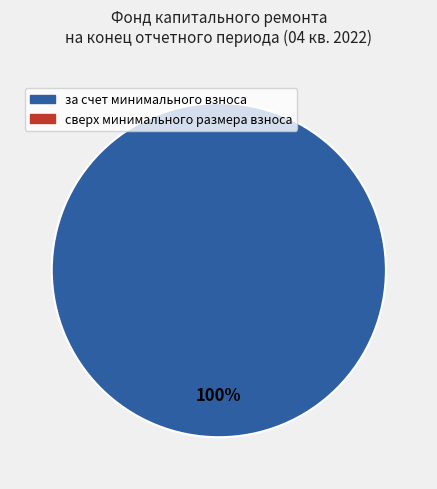

Is there a majority slice in this chart?

Yes